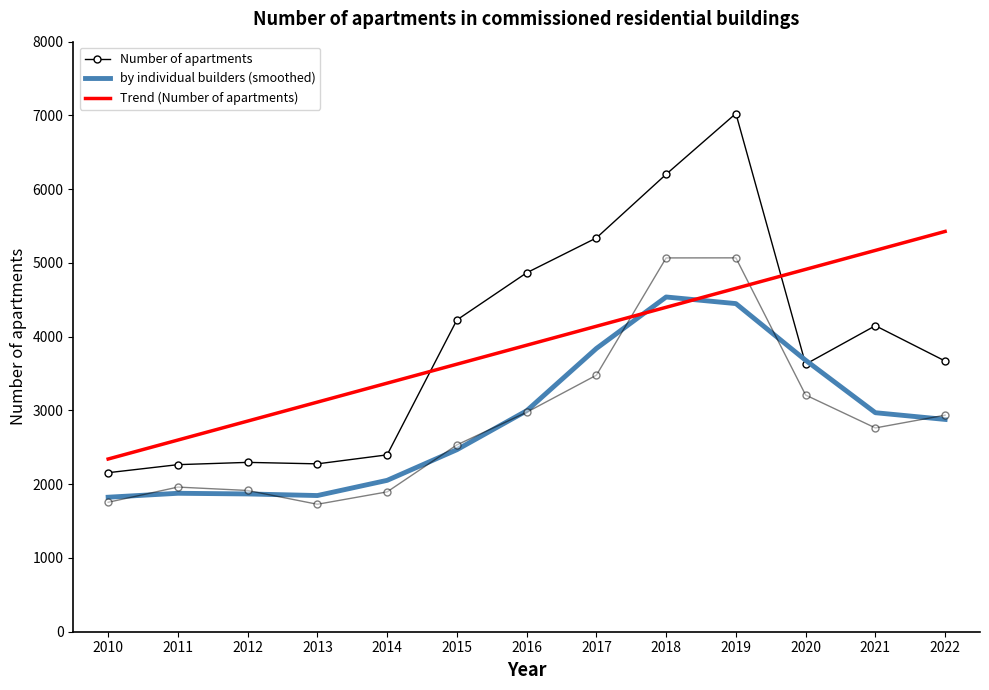

Is it true that Trend (Number of apartments) equals 3884.4 at 2016?

True